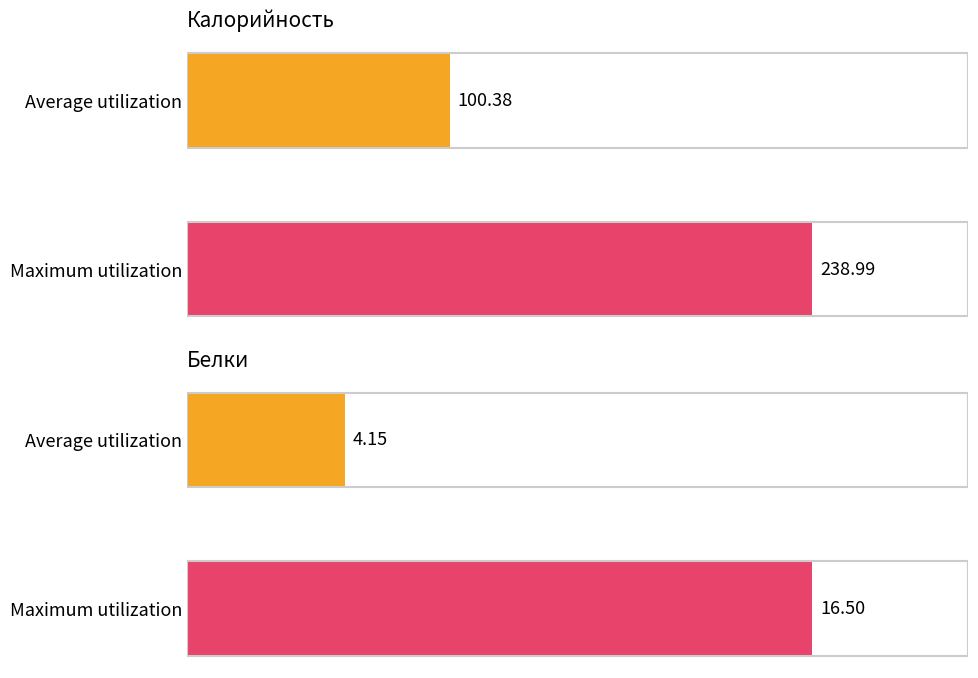

List the series in order of their overall mean, highest first.

Калорийность, Белки